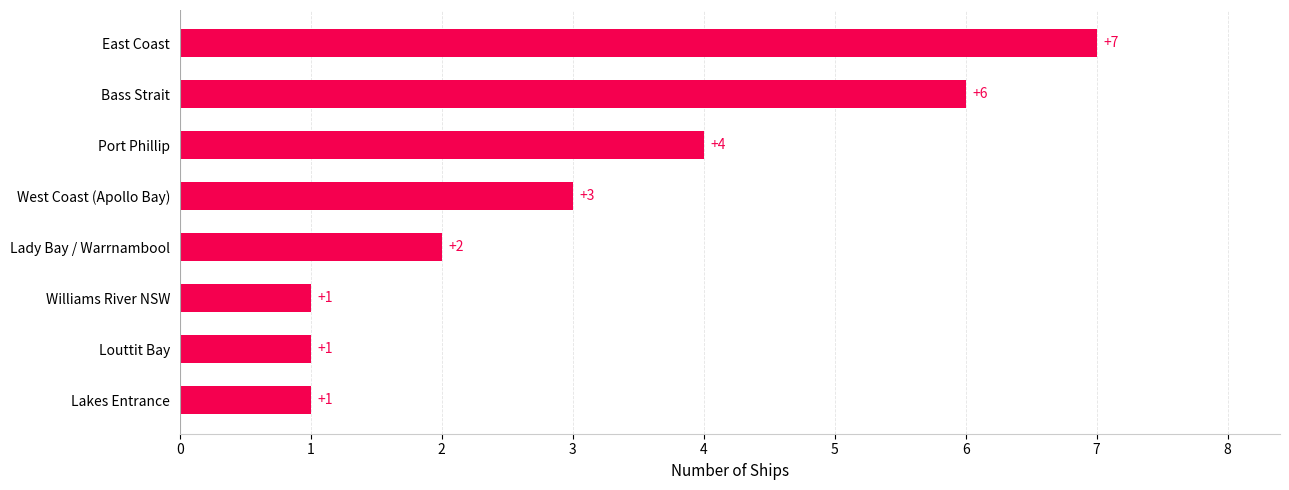

What is the difference between the second highest and second lowest values?

5